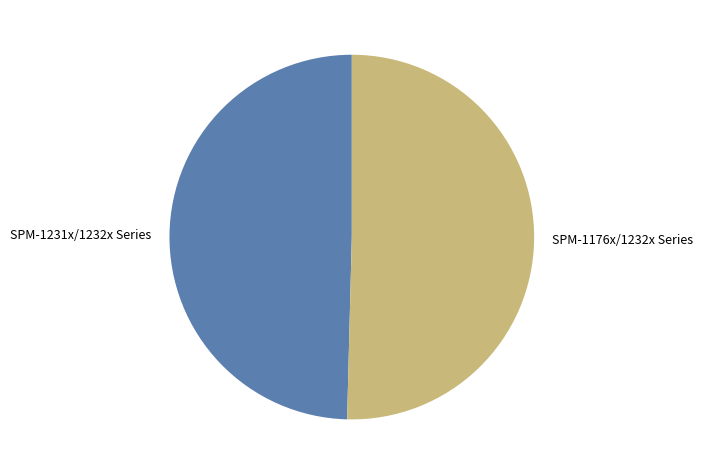

Approximately how many times larger is the value at SPM-1176x/1232x Series compared to SPM-1231x/1232x Series?

1.0